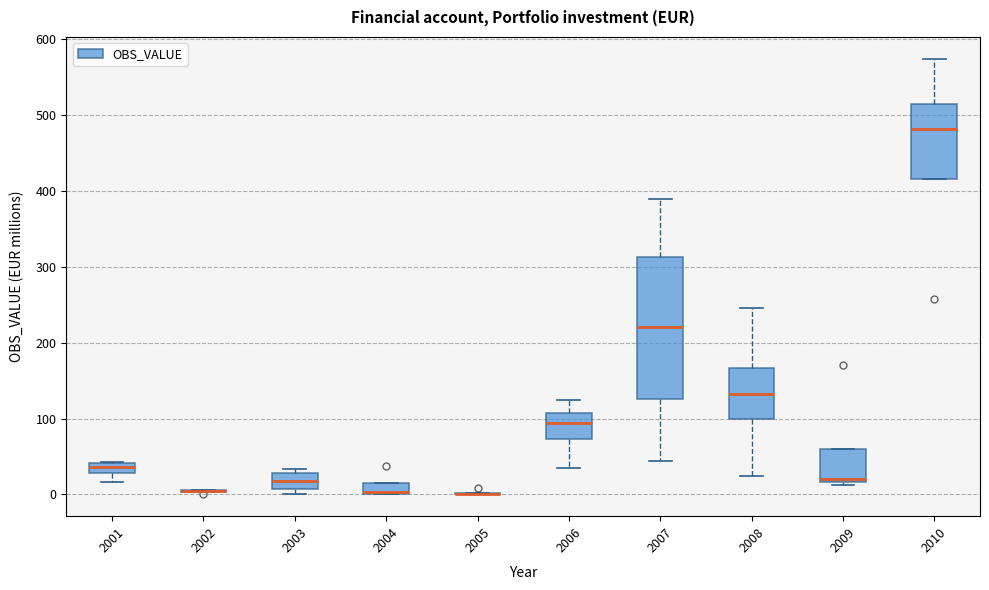

Where is the upper edge of the box at x = 2004 on the y-axis? The values are not printed on the chart, so give them approximately, as read against the axis.

10